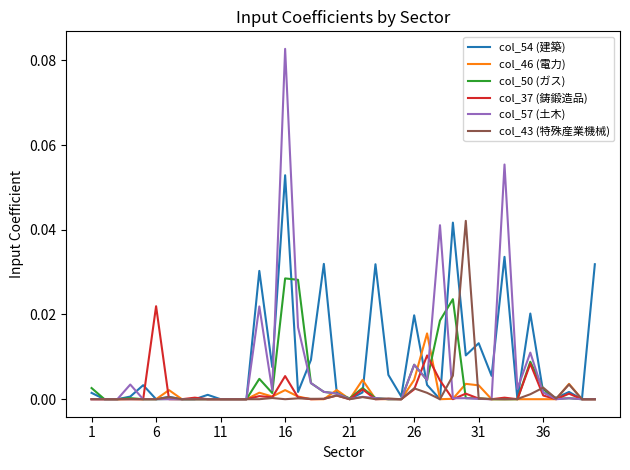

Which series has the largest total across all categories?

col_54 (建築)